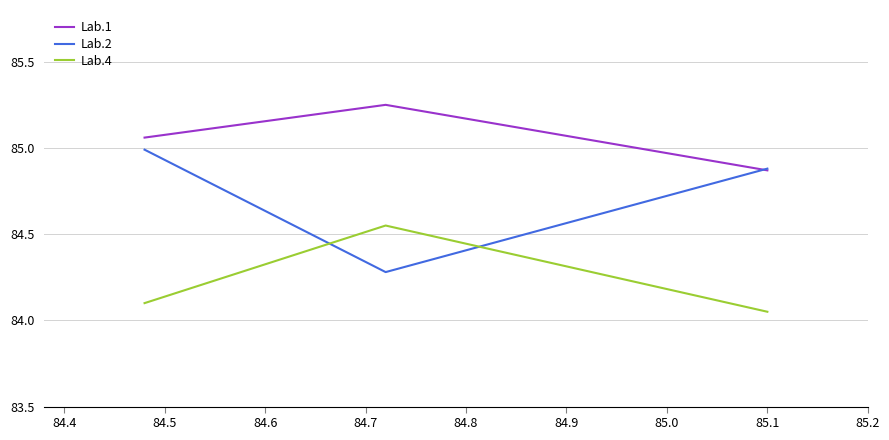

List the series in order of their peak value, highest first.

Lab.1, Lab.2, Lab.4